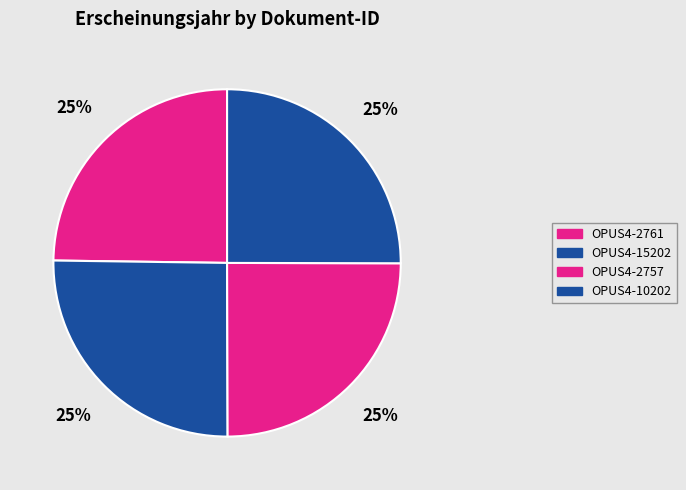

What portion of the pie excludes OPUS4-2761?

75.2%